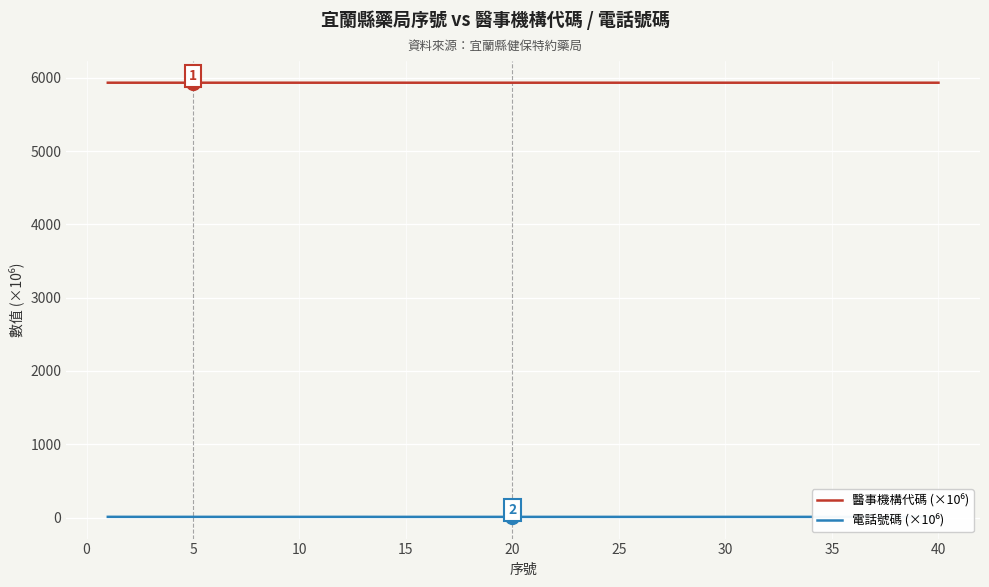

Is this an area chart (filled region under the line)?

No